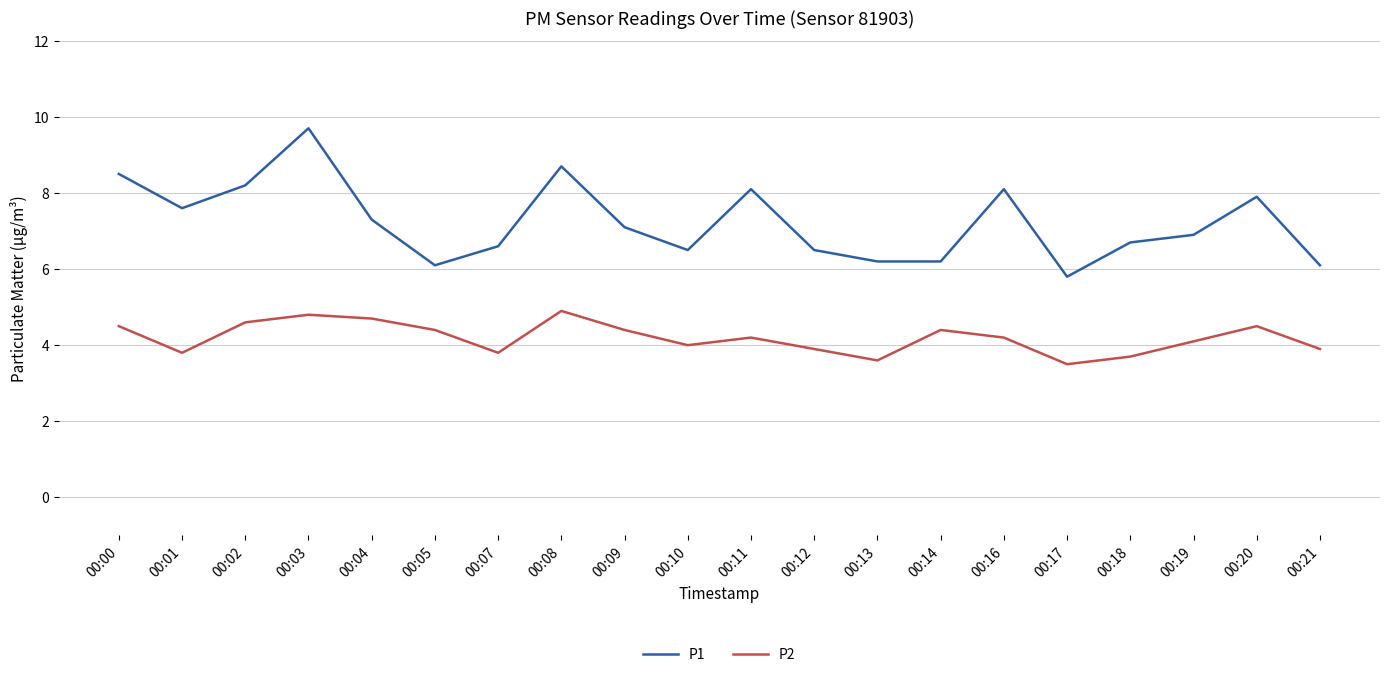

Is the value of P1 at 00:17 greater than the value of P2 at 00:10?

Yes